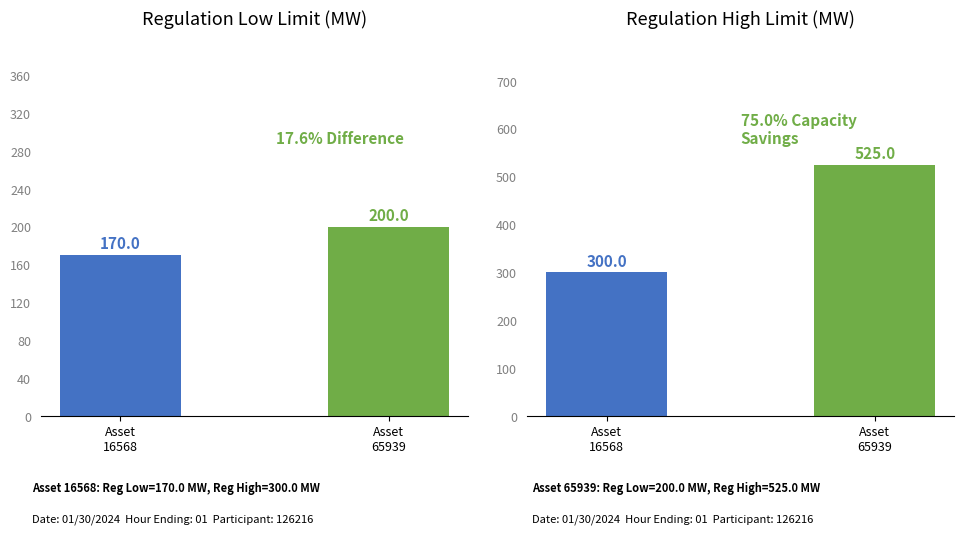

The Regulation Low Limit (MW) series shows 200 at Asset
65939. True or false?

True